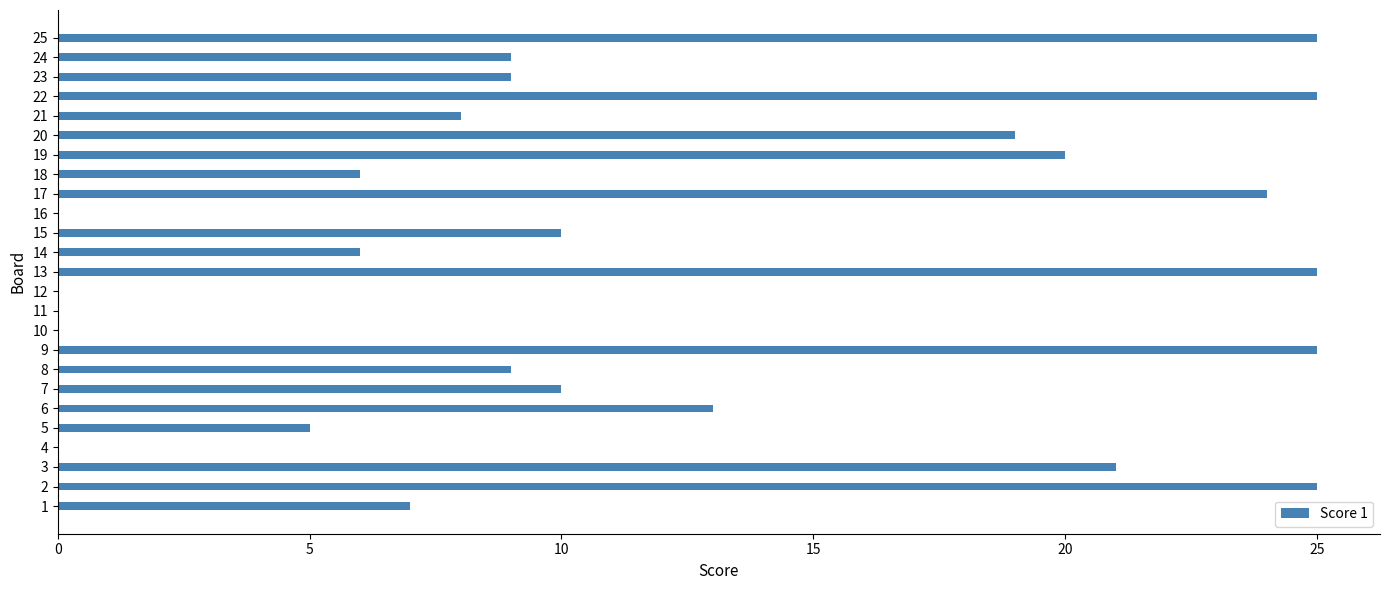

What is the greatest value displayed?

25